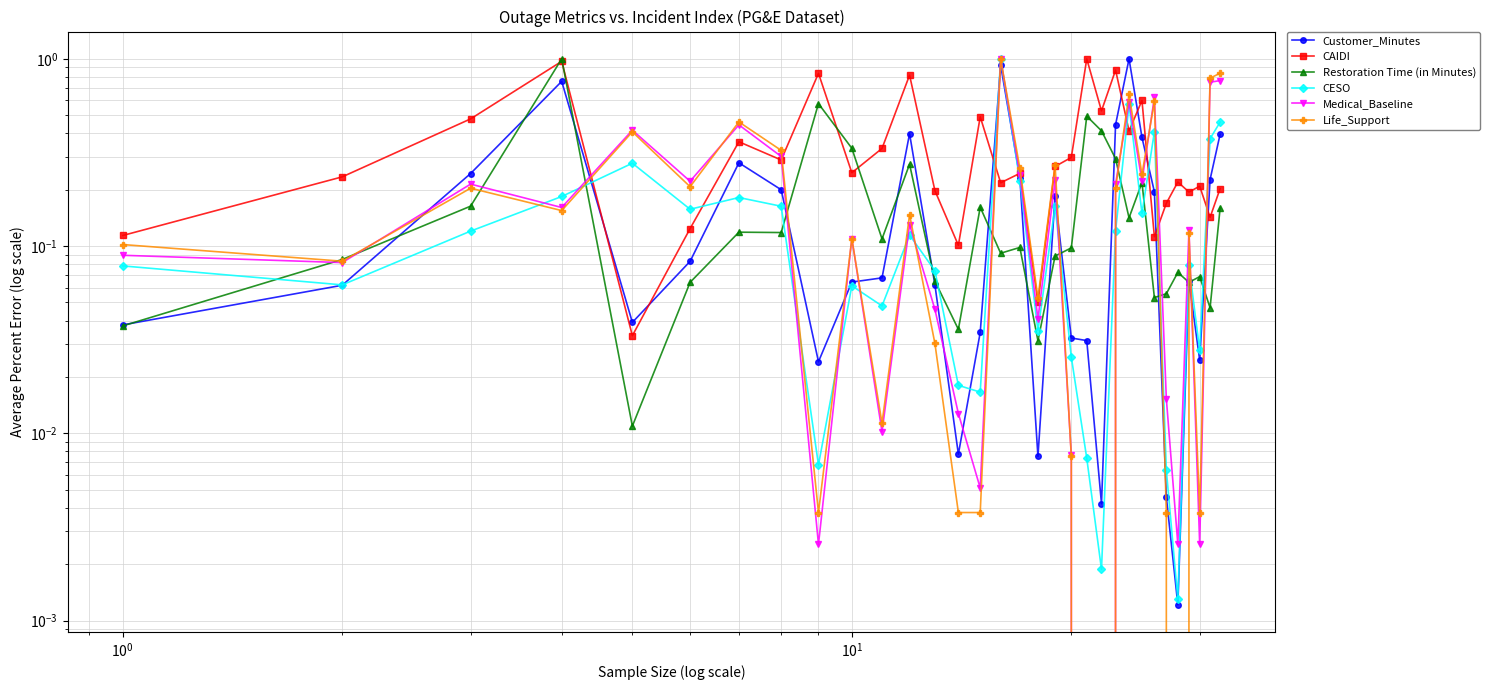

What is the average value of the CAIDI series?

0.4